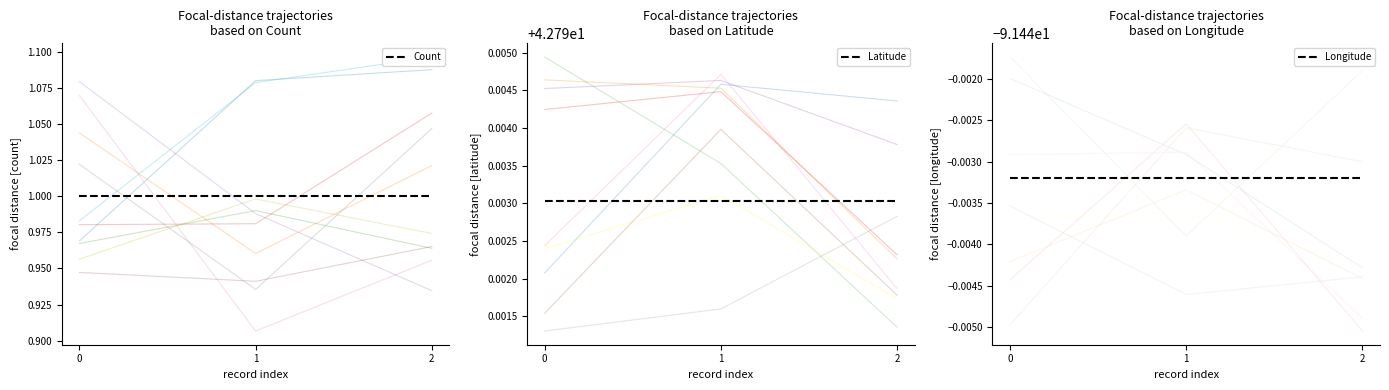

True or false: Count has a value of 1.0 at 0.

True